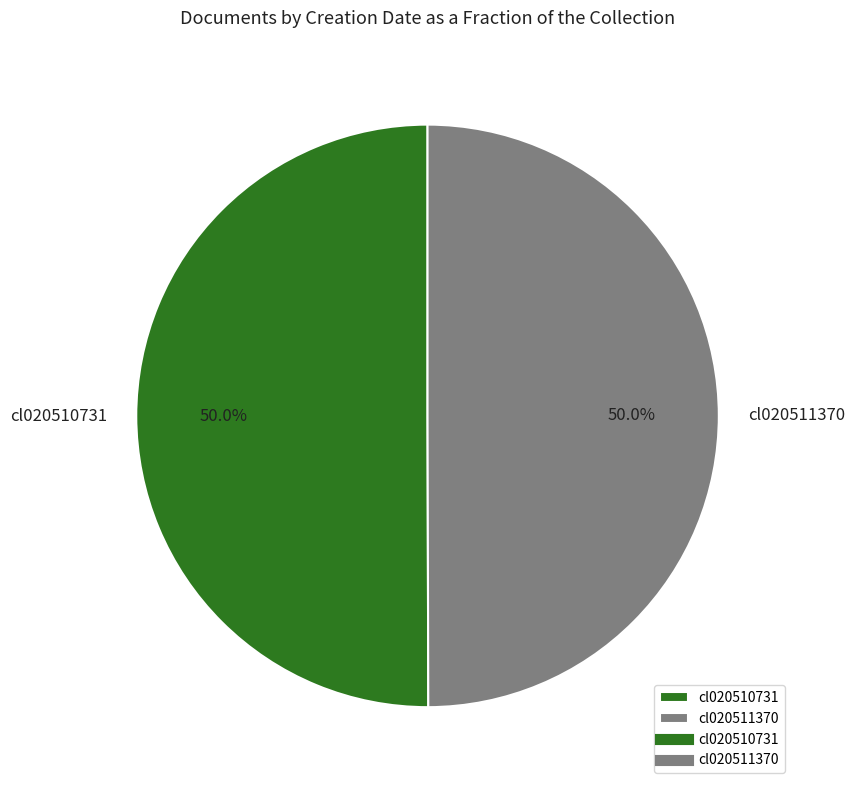

Approximately how many times larger is the value at cl020510731 compared to cl020511370?

1.0